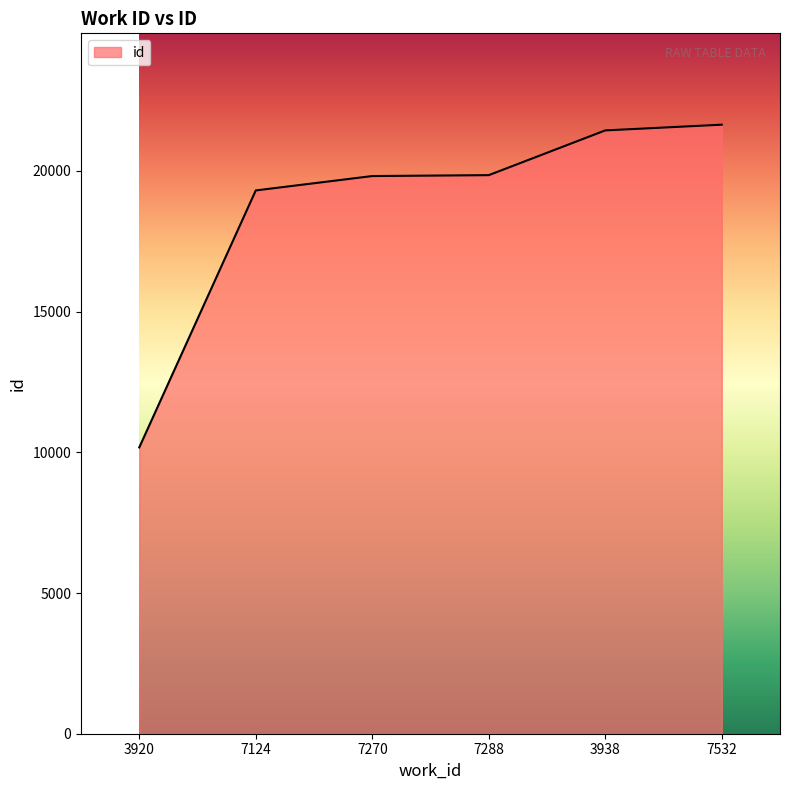

Is it true that the value at 7532 is 21642?

True